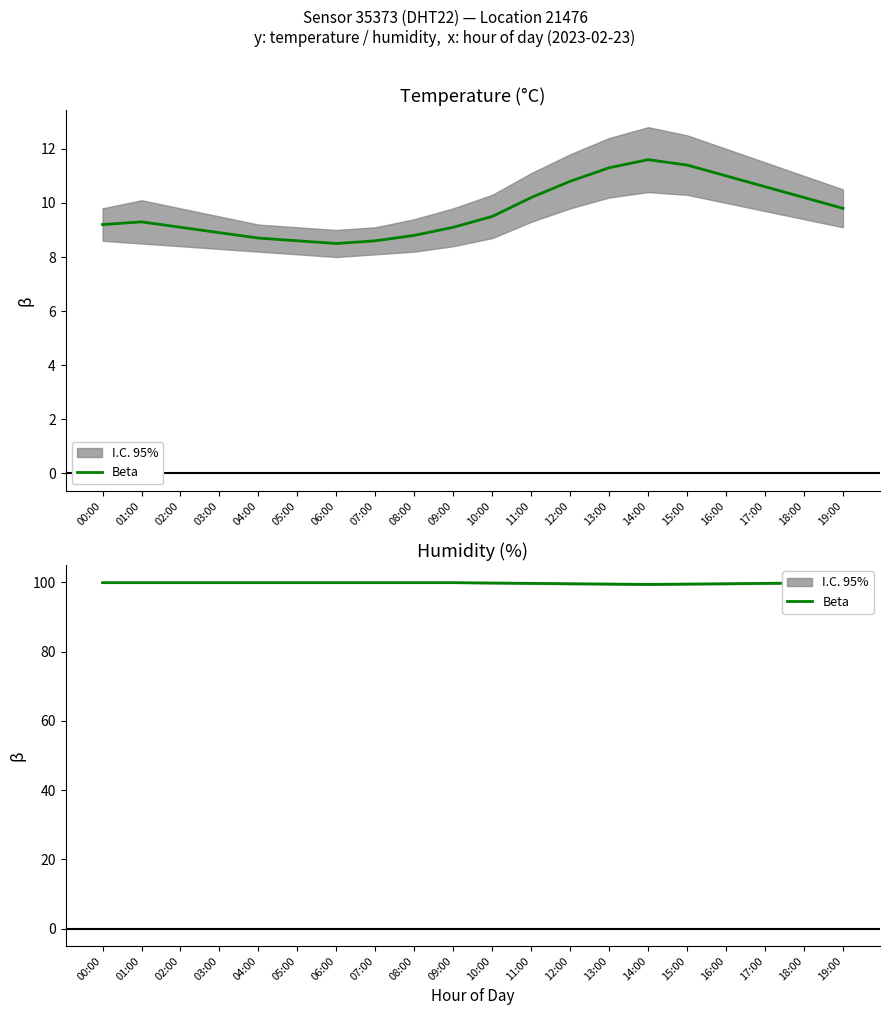

What is the label of the 20th point from the left?

19:00